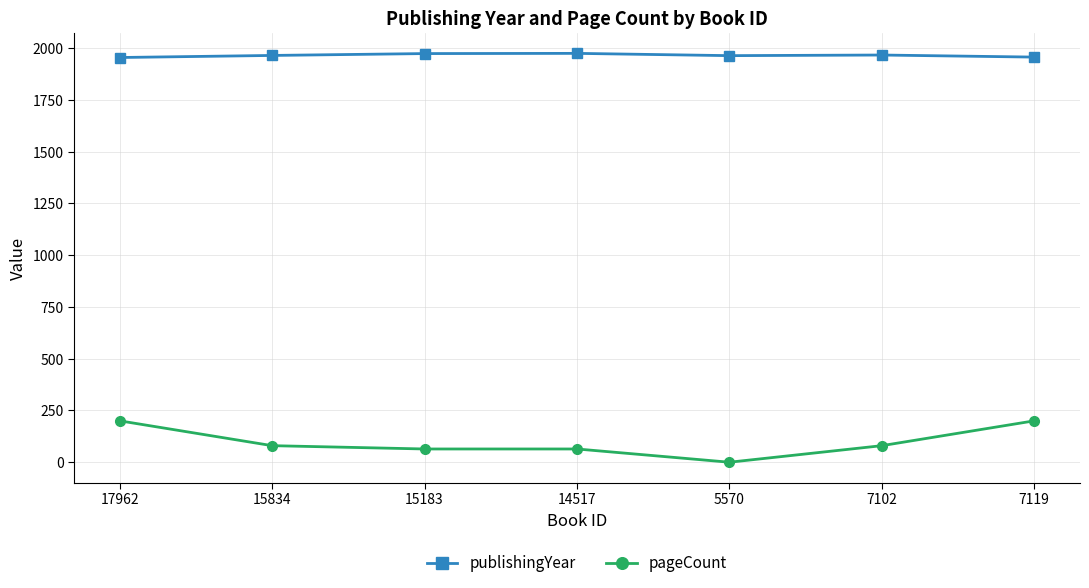

What is the label of the 6th point from the right?

15834